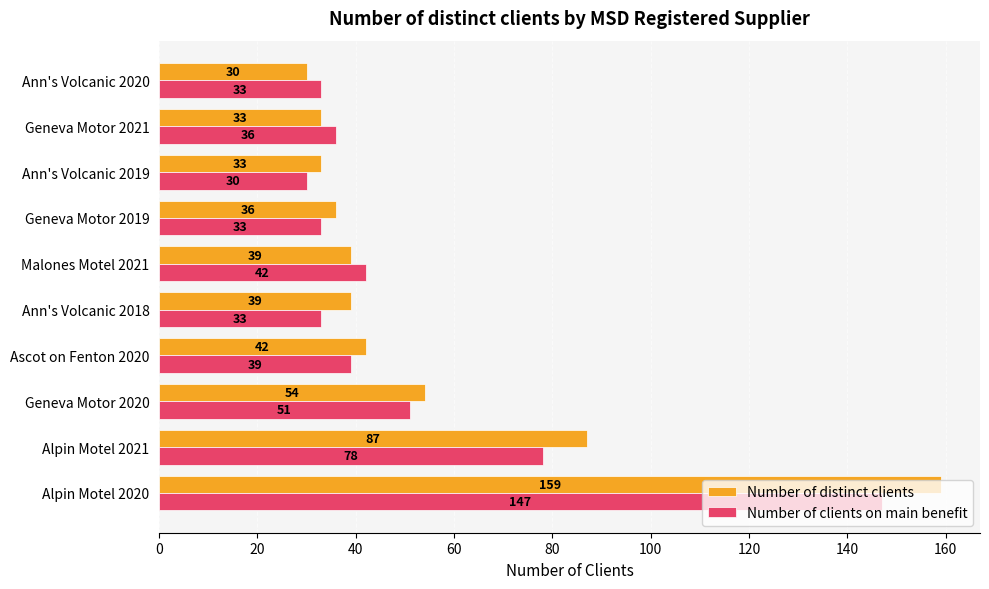

What is the spread (max minus min) of values at Alpin Motel 2021?

9